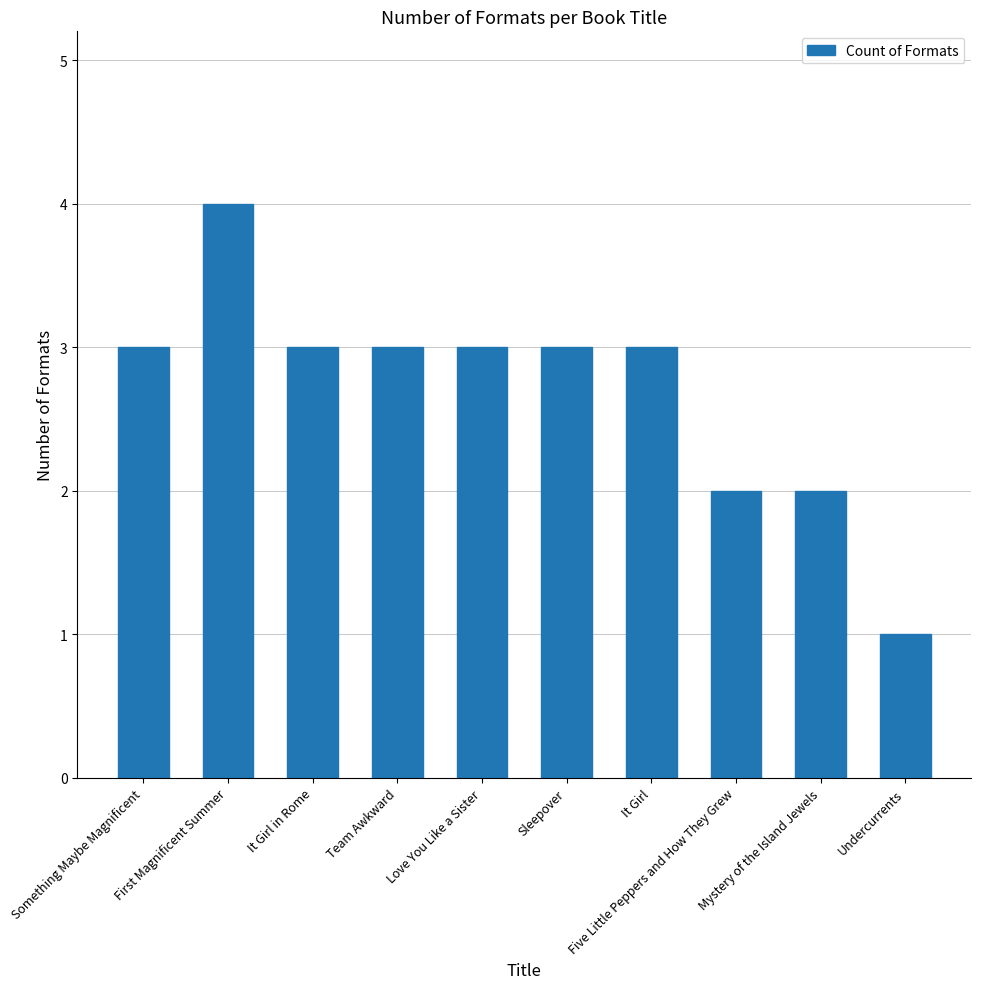

What is the value of the 7th bar from the left?

3